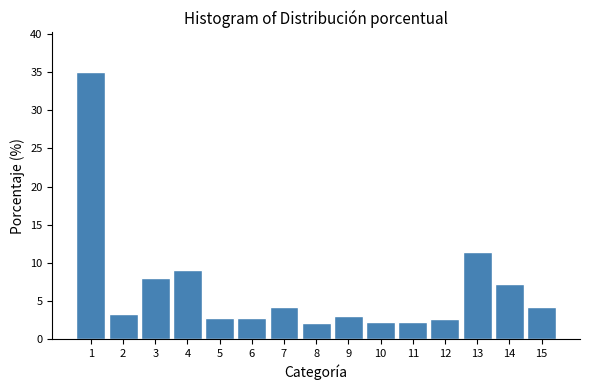

What is the maximum value shown in the chart?

35.0